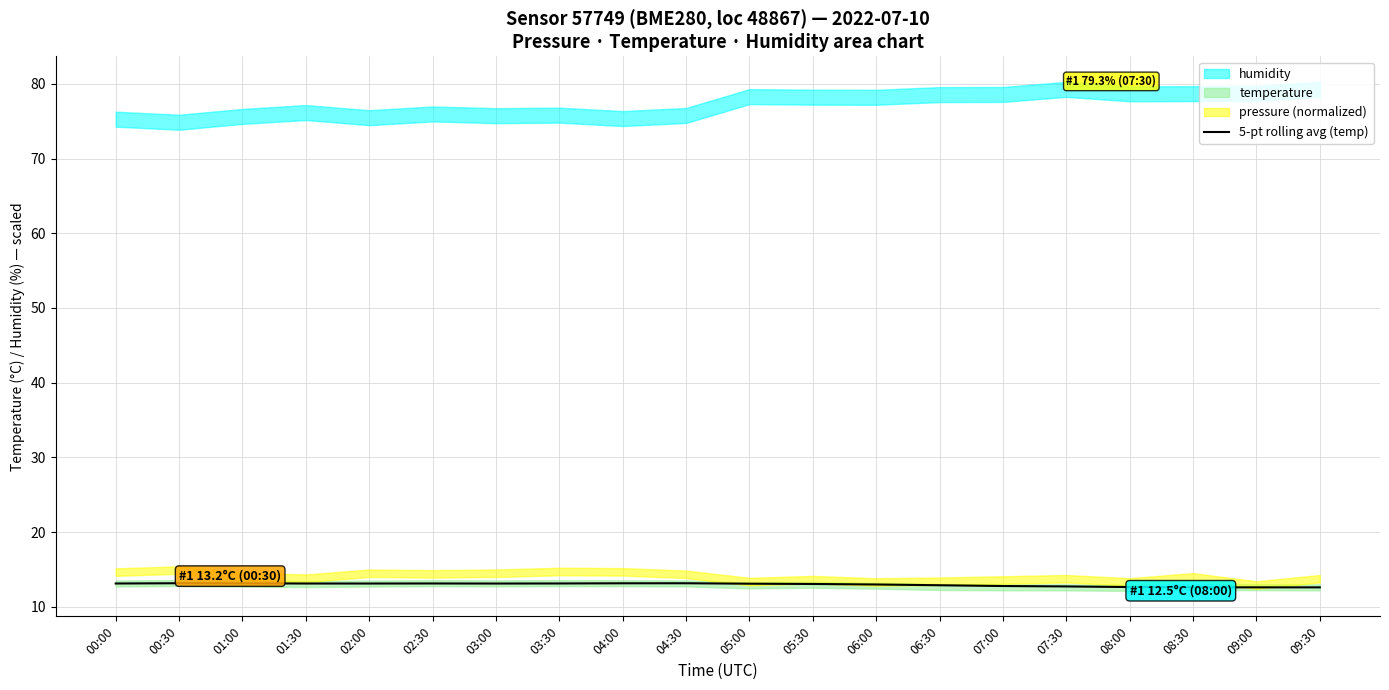

Count the number of categories in the chart.

20